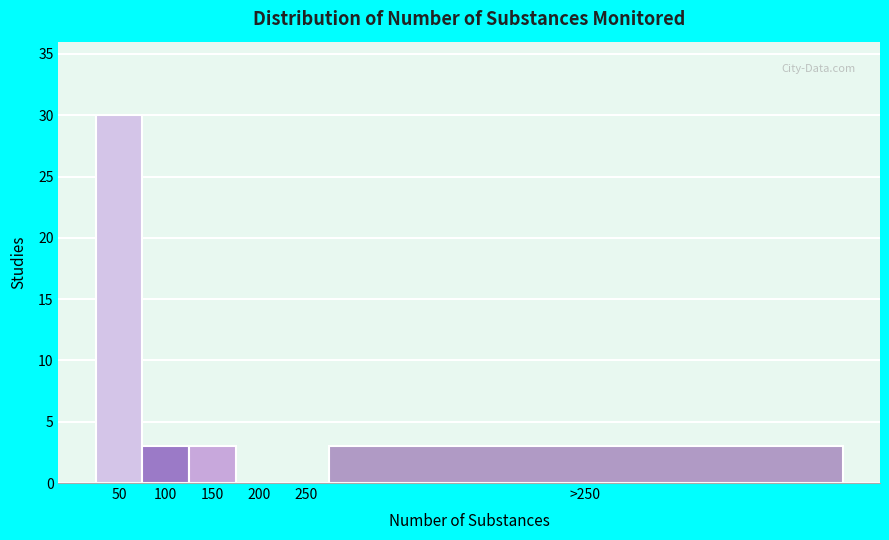

Reading left to right, transcribe all the data shown in this chart.

50=30	100=3	150=3	200=0	250=0	>250=3